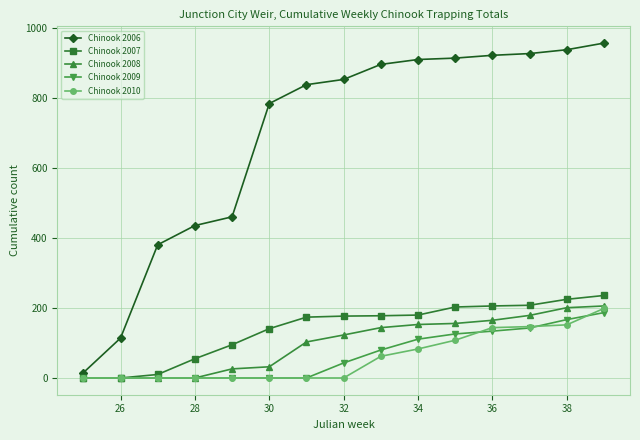

Does the chart have visible grid lines?

Yes